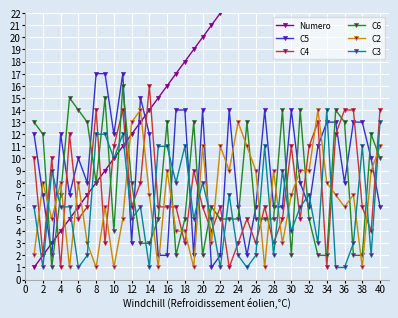

What is the value of the Numero point at the 17th from the left?

17